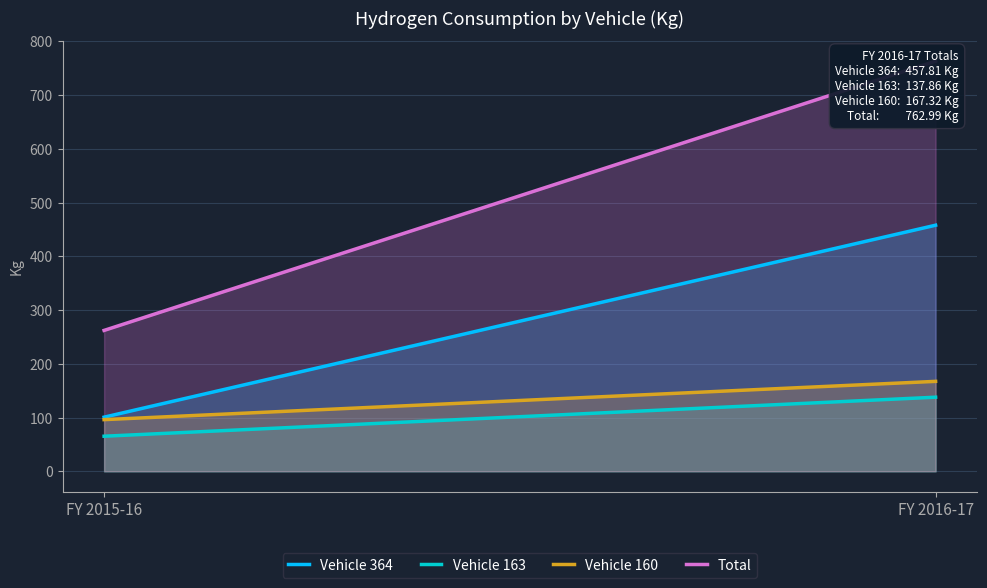

What is the difference between the Total values at FY 2015-16 and FY 2016-17?

500.9